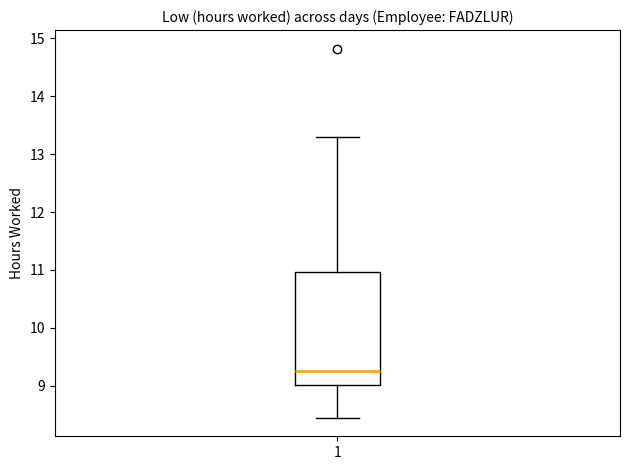

Read this box plot against the y-axis: the position of the median line, the range covered by the box, and the ends of both whiskers. The values are not printed on the chart, so give them approximately, as read against the axis.

median 9.3, box 9.0 to 11.0, whiskers 8.5 to 13.3